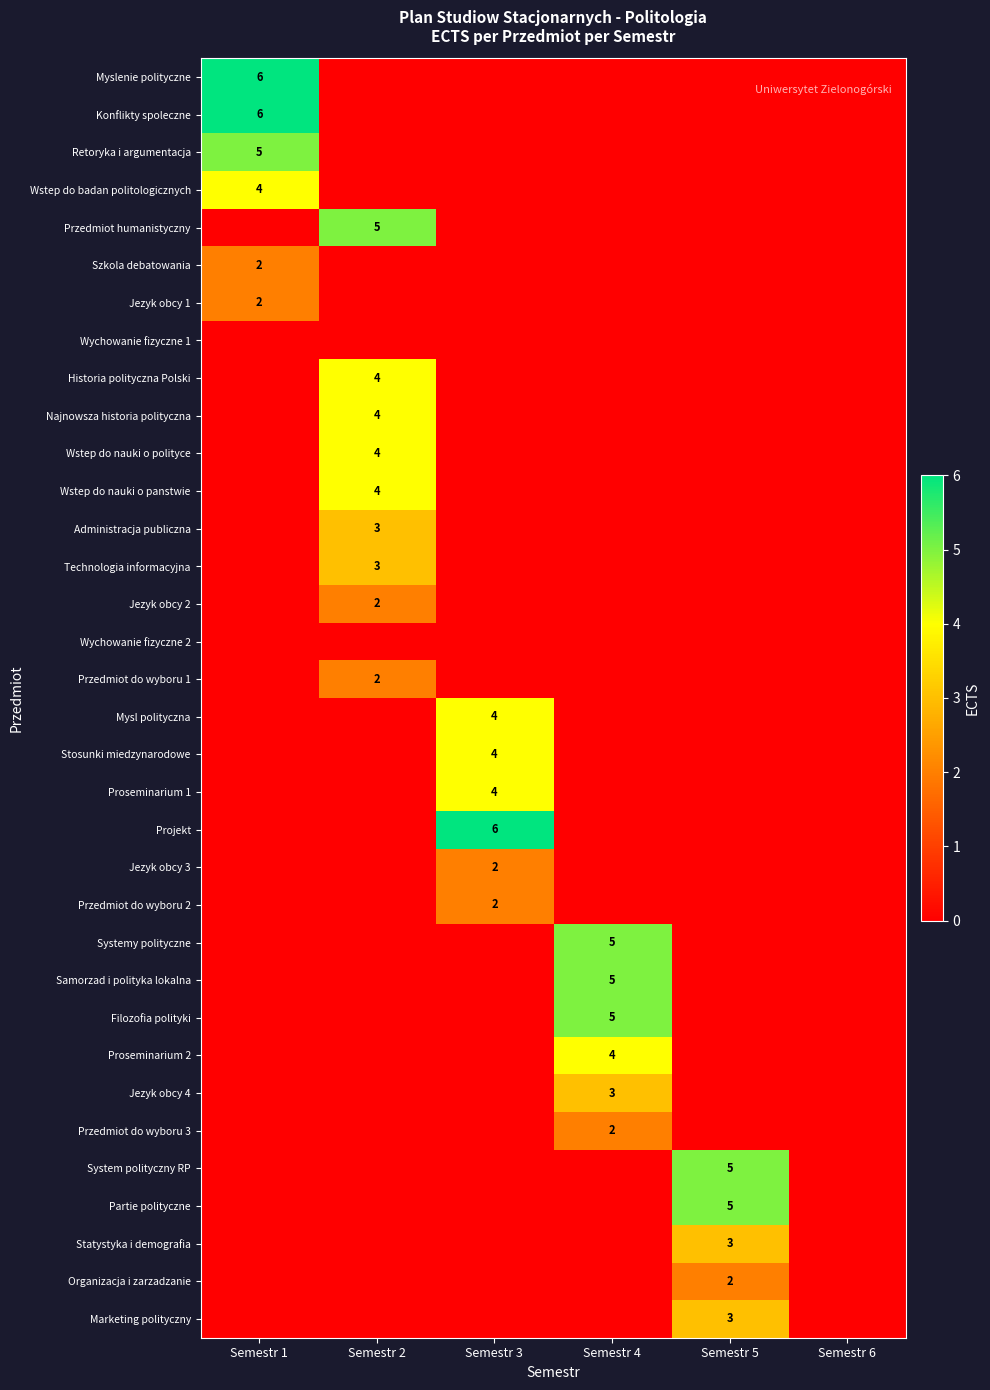

True or false: Jezyk obcy 2 has a value of 1 at Semestr 3.

False